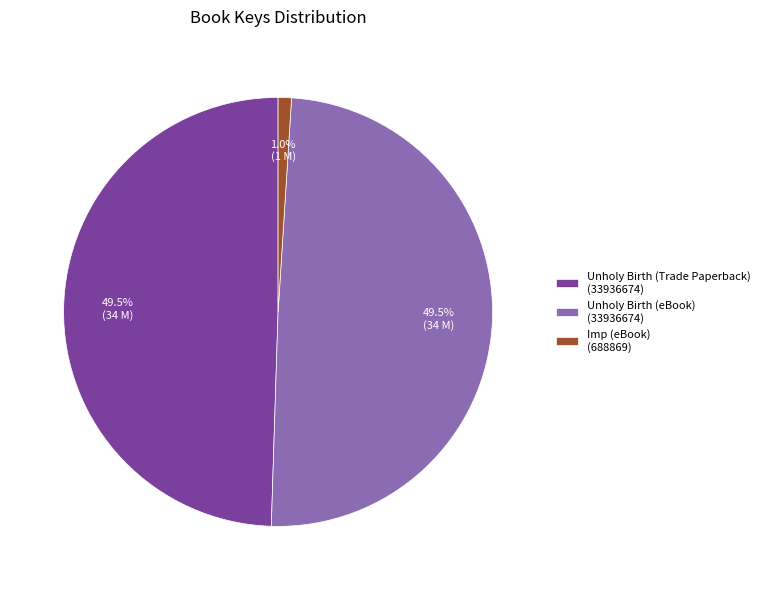

Between Unholy Birth (eBook) (33936674) and Imp (eBook) (688869), which is larger?

Unholy Birth (eBook) (33936674)